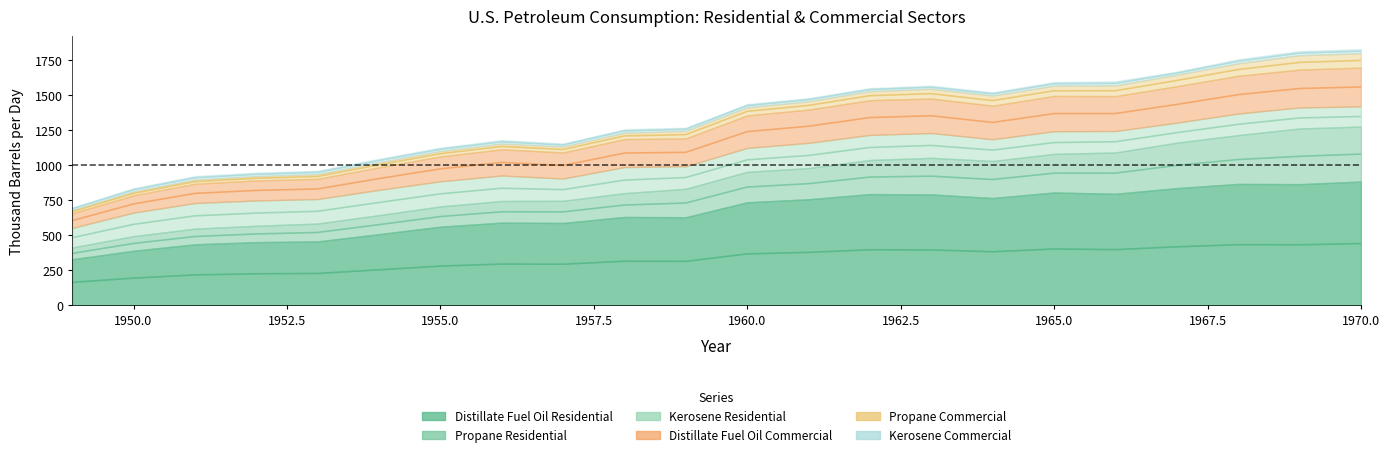

Where do Distillate Fuel Oil Commercial and Kerosene Residential first cross each other?

1955 and 1956